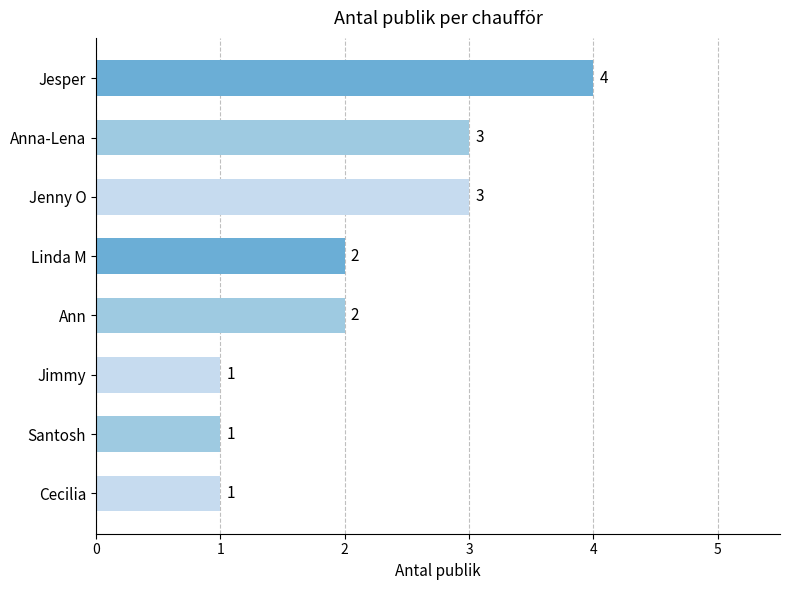

What is the sum of all values?

17